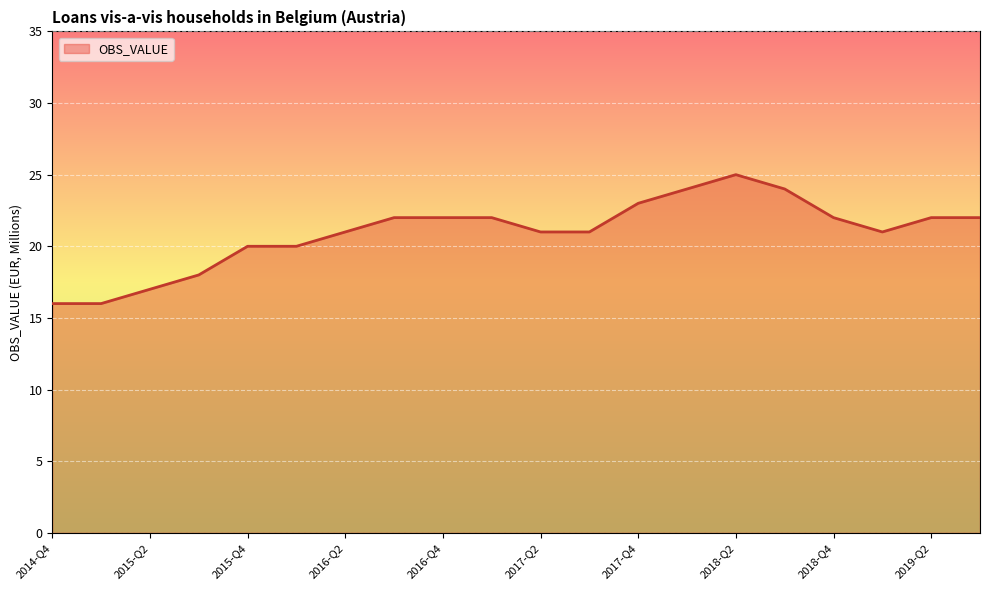

What is the minimum value shown in the chart?

16